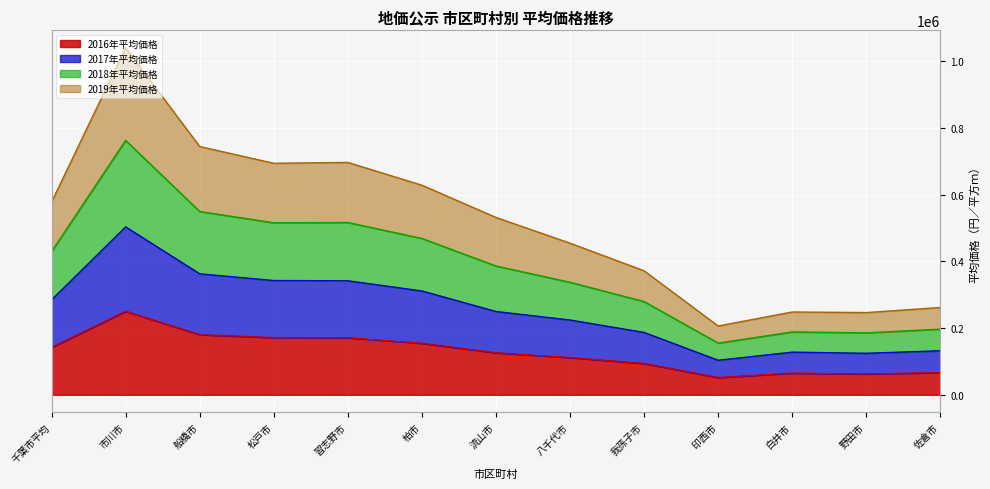

Which has a higher value, 八千代市 or 流山市?

流山市